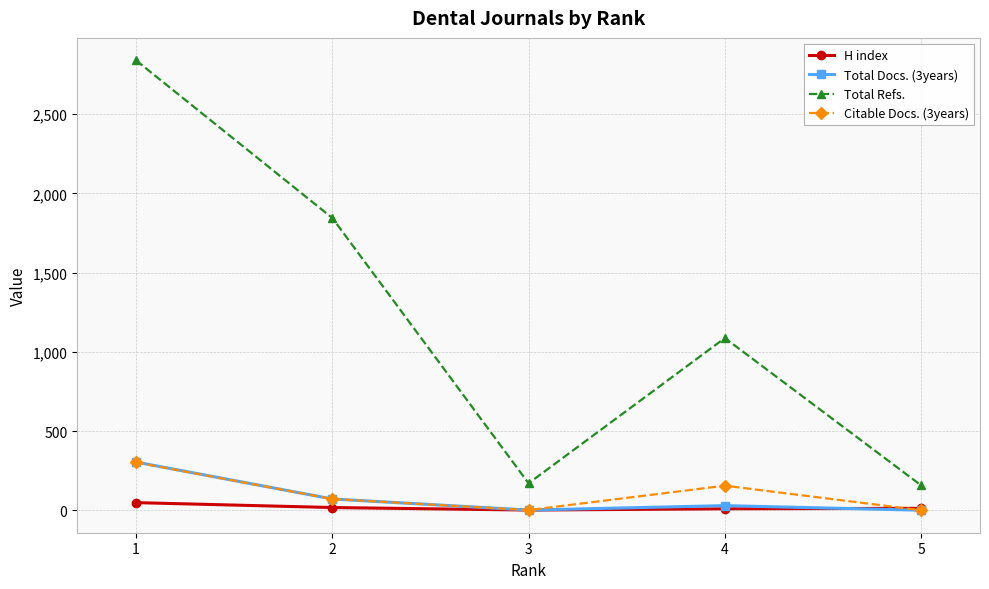

Between 4 and 5, which series saw the biggest shift?

Total Refs.